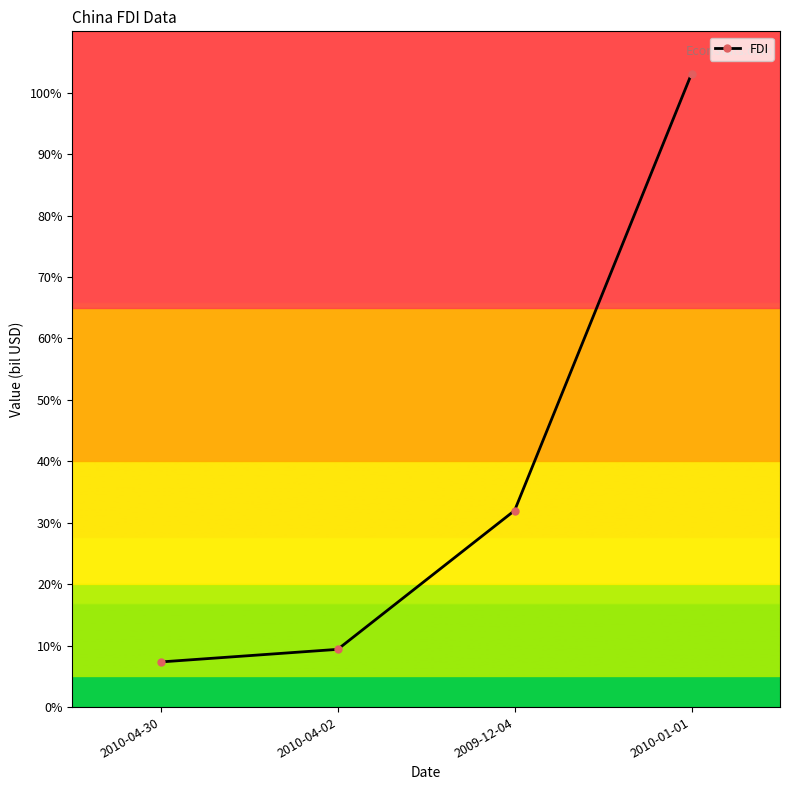

What is the sum of the values at 2010-01-01 and 2010-04-02?

112.5